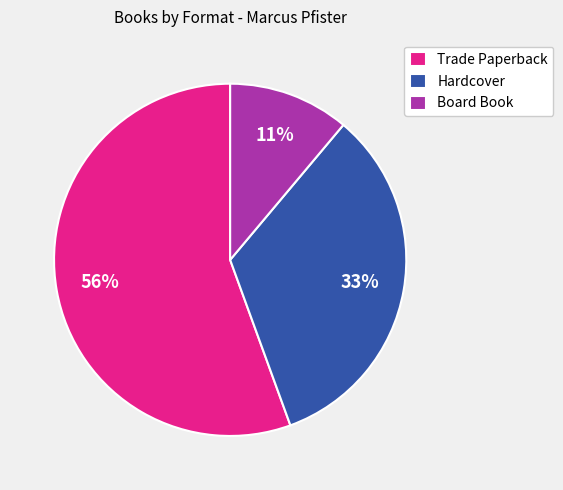

The Trade Paperback slice represents 56% of the pie. True or false?

True